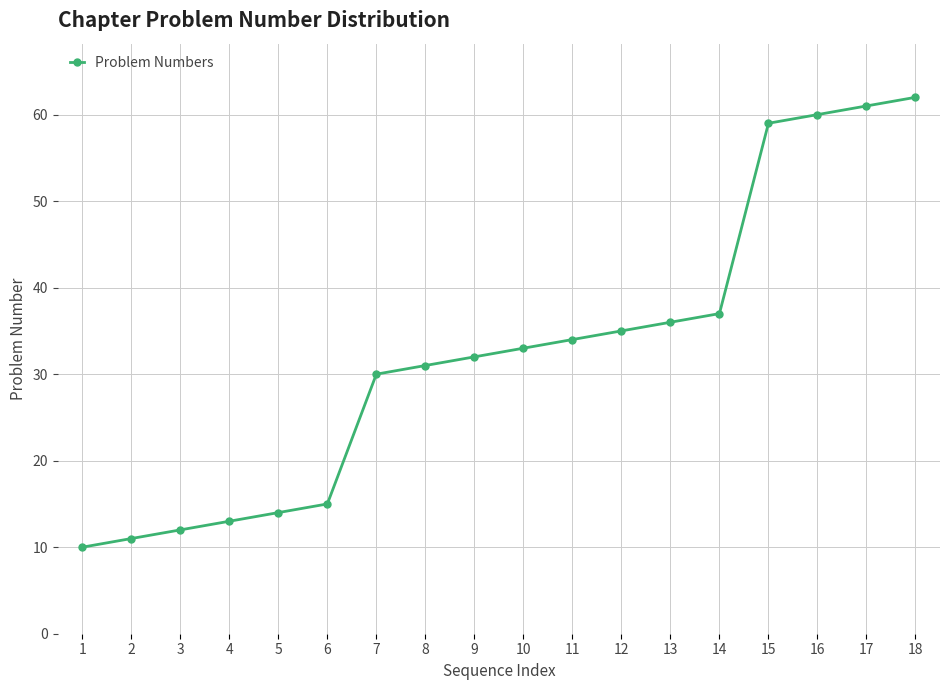

What is the value of the 7th point from the left?

30